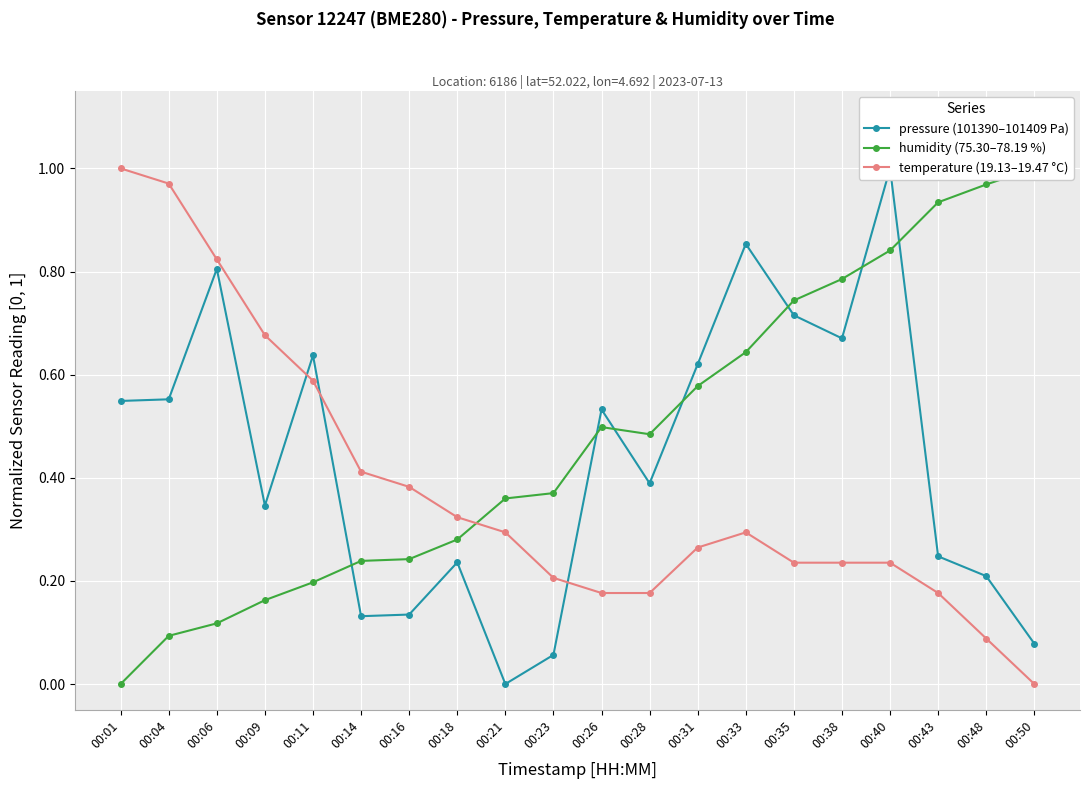

Rank the series at 00:31 from lowest to highest value.

temperature (19.13–19.47 °C), humidity (75.30–78.19 %), pressure (101390–101409 Pa)